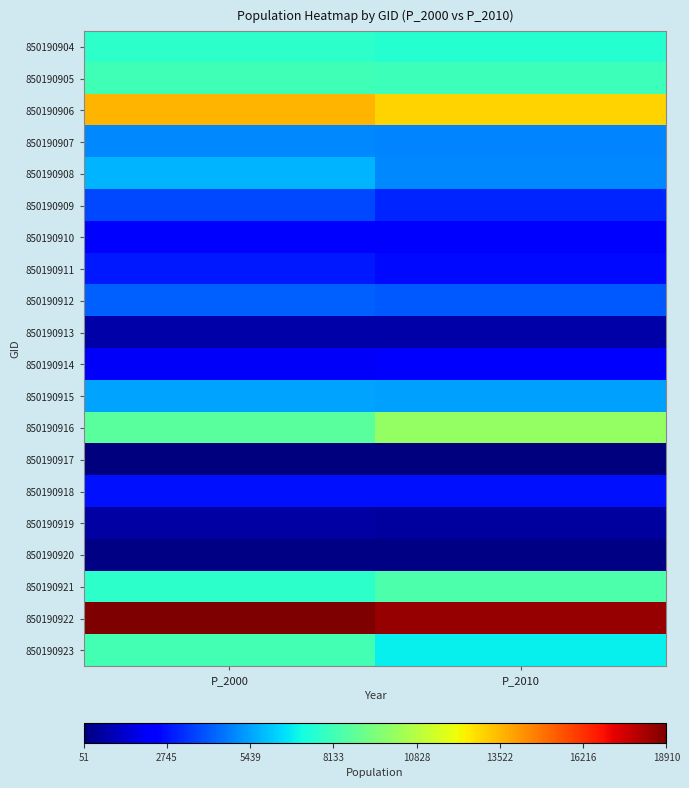

Between P_2000 and P_2010, which series saw the biggest shift?

850190916